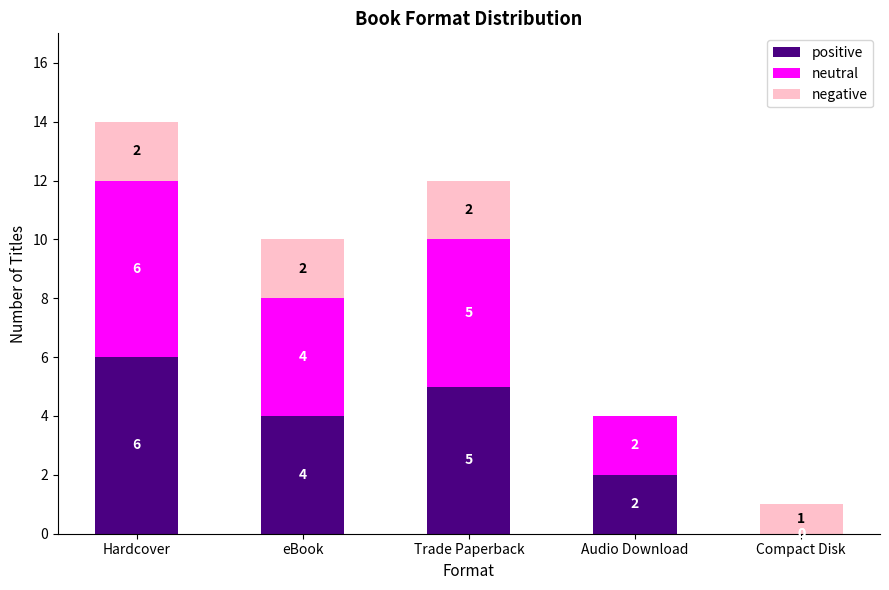

What are all the series names shown in the legend?

positive, neutral, negative